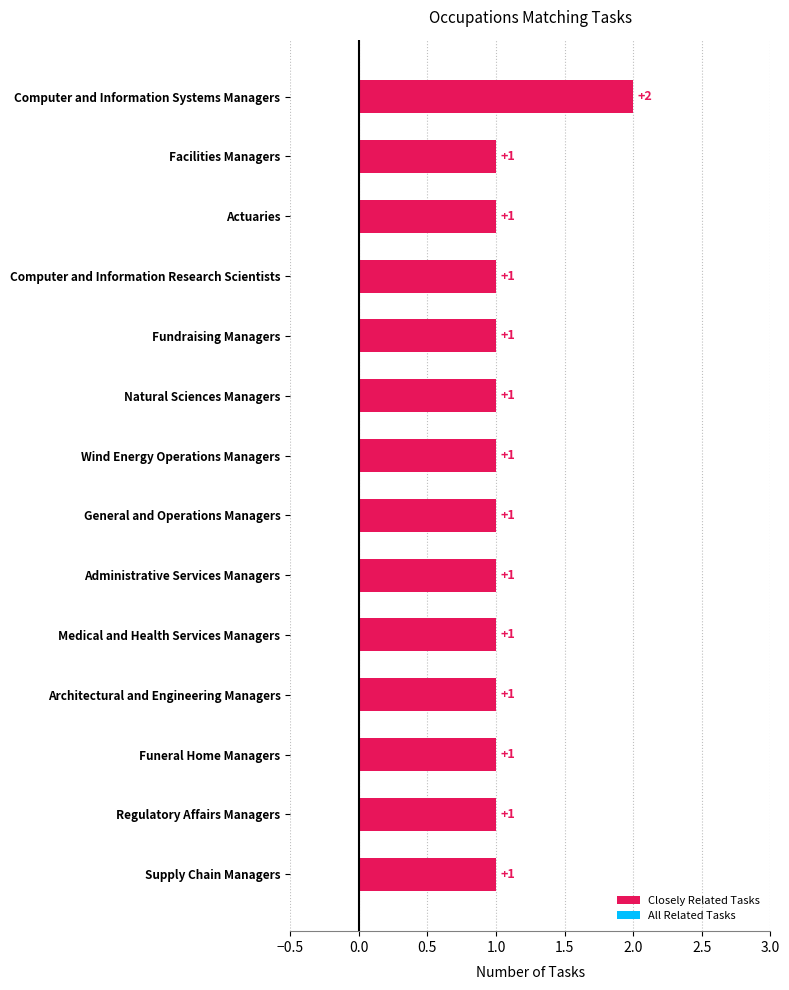

Approximately how many times larger is the value at Computer and Information Systems Managers compared to Computer and Information Research Scientists?

2.0